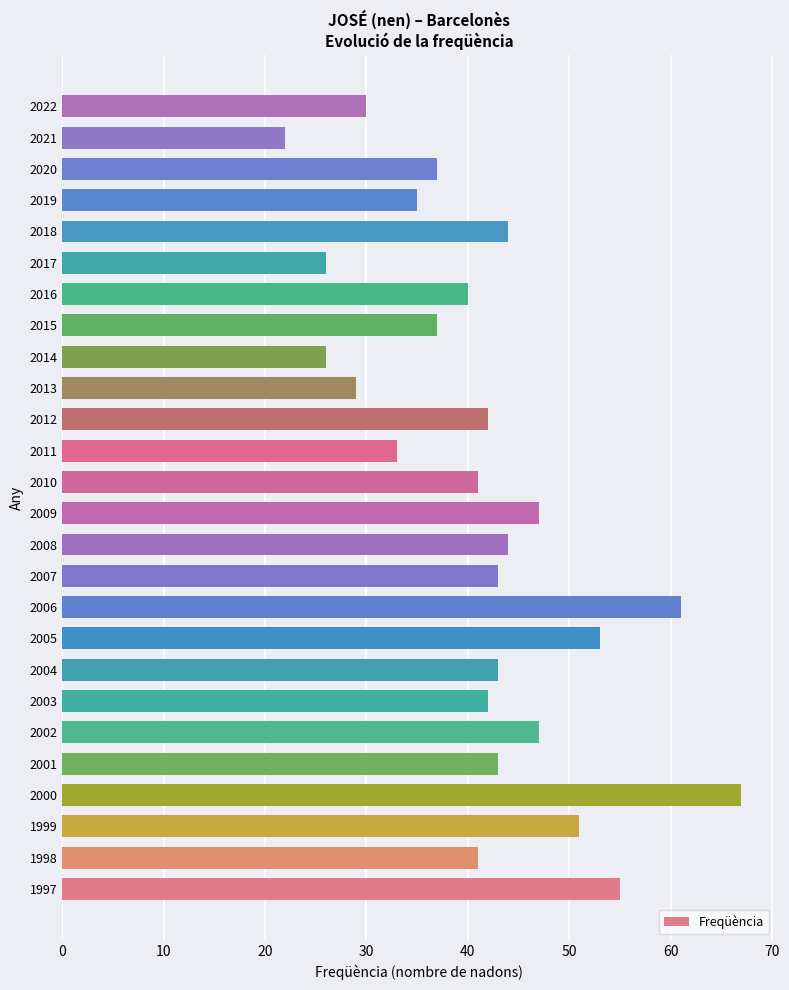

What is the greatest value displayed?

67